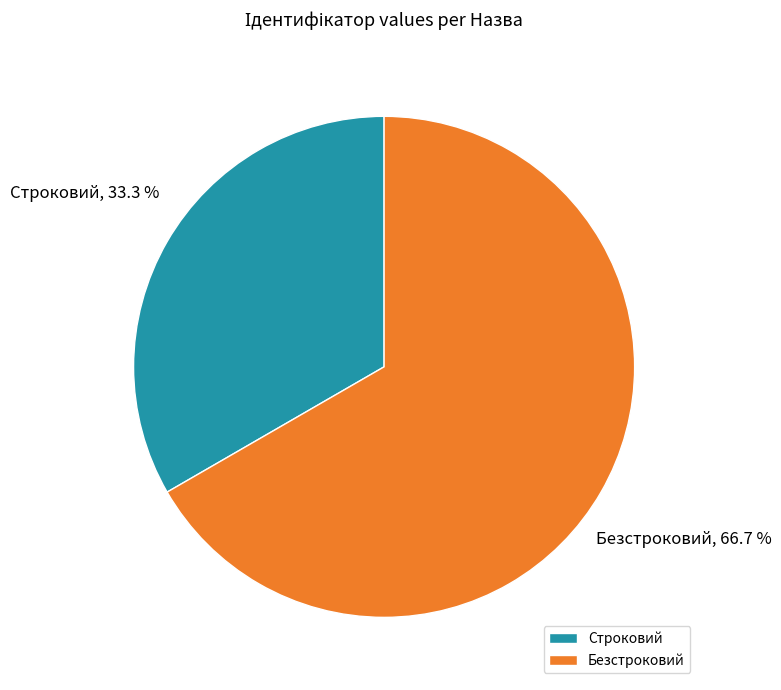

To the nearest percent, what is the combined percentage of Строковий and Безстроковий?

100%